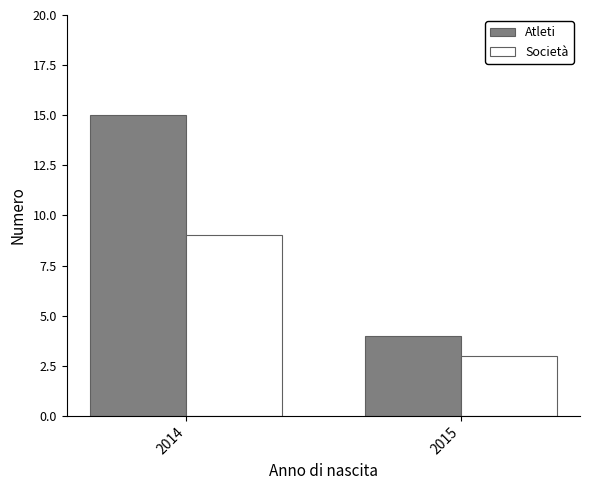

The Atleti series shows 9 at 2014. True or false?

False